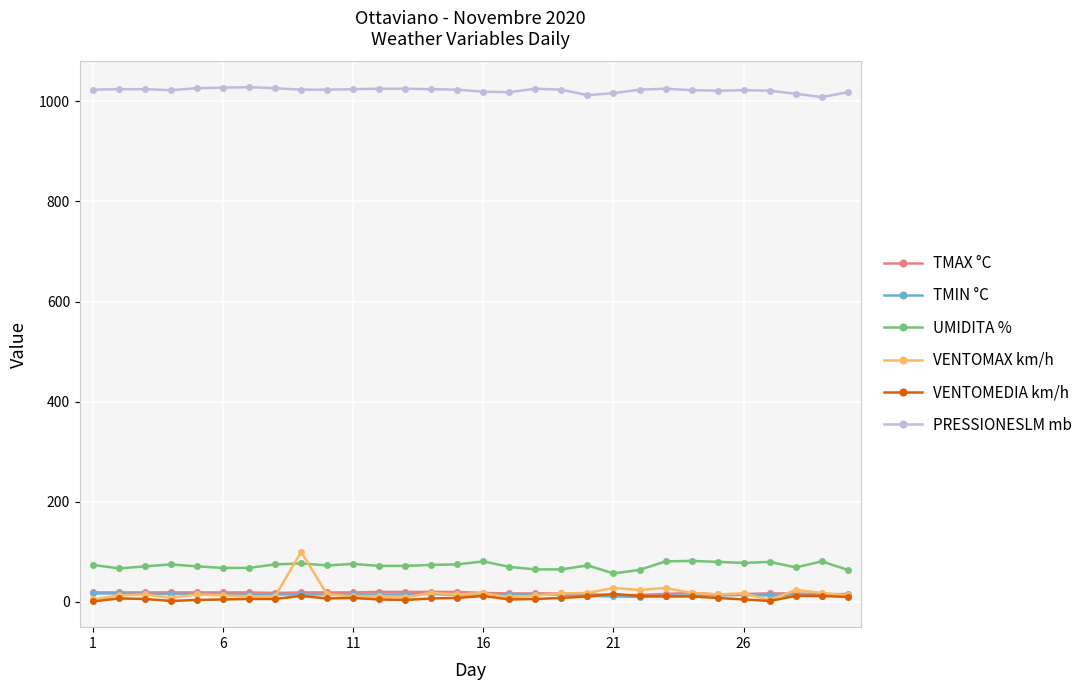

True or false: UMIDITA % has more than 2 points higher than both neighbors.

True